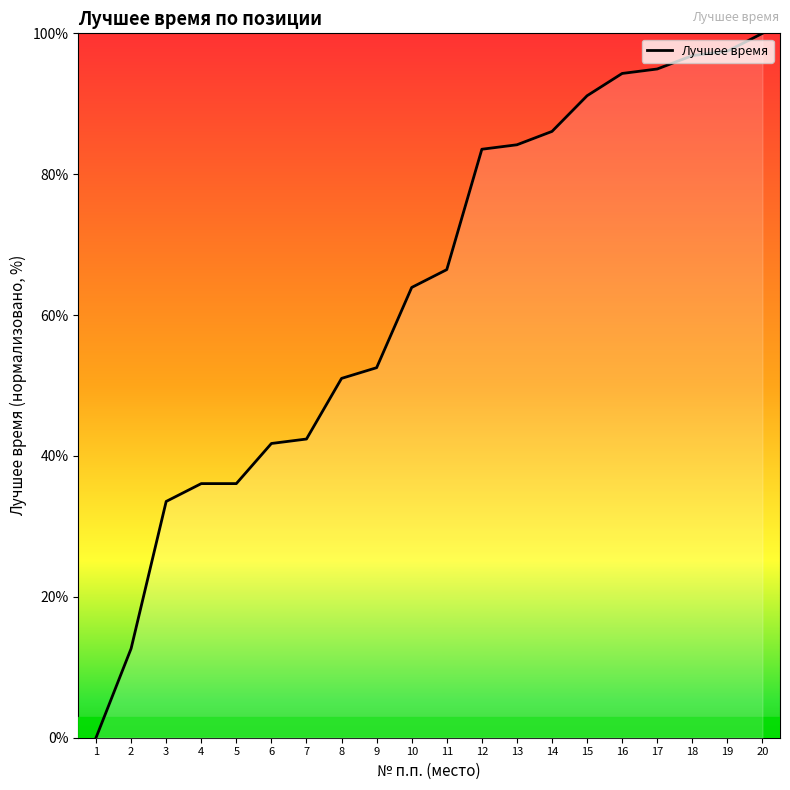

The value at 9 is 69.3. True or false?

False